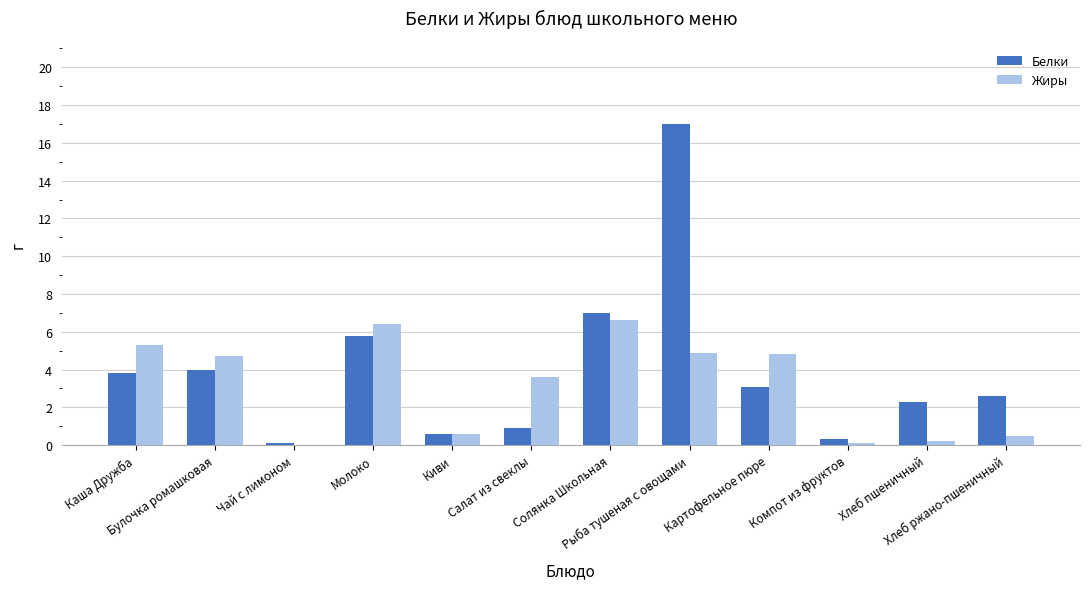

How many groups of bars are there?

12